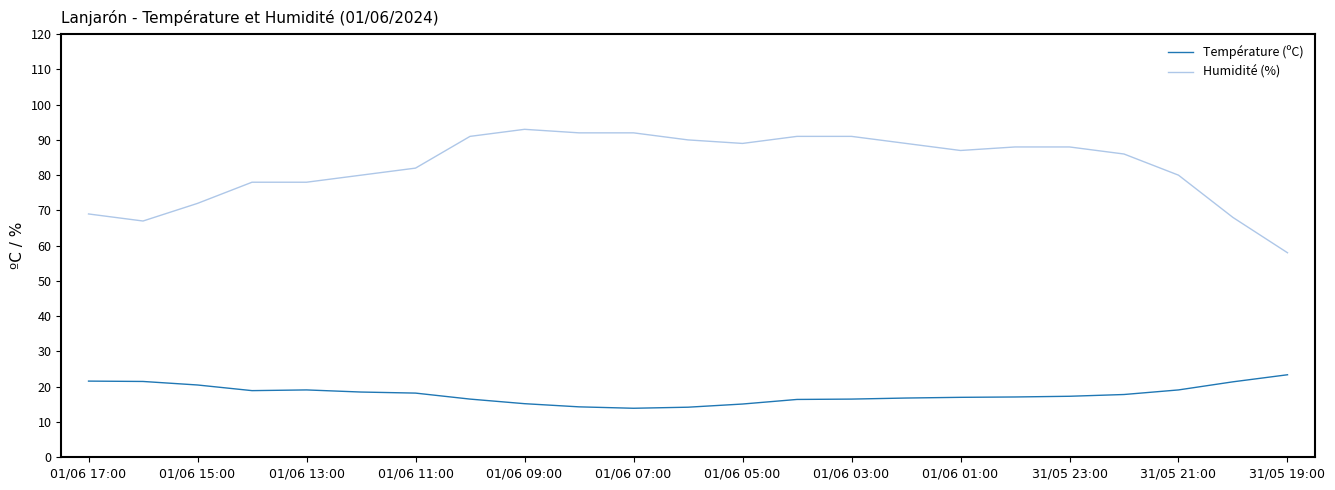

Rank the series by their average value, from highest to lowest.

Humidité (%), Température (ºC)